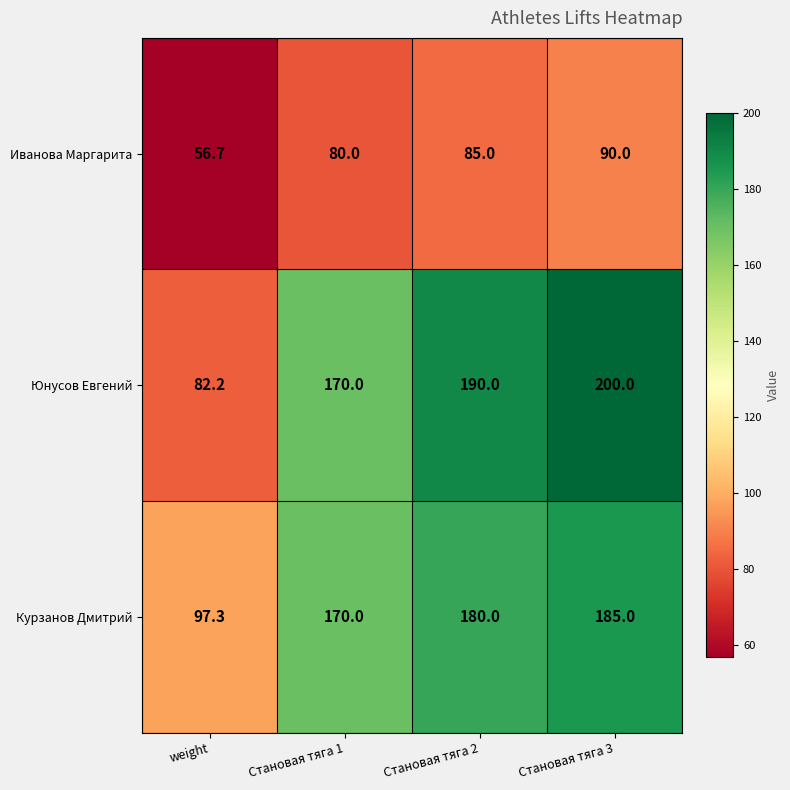

Which series has the widest spread of values?

Юнусов Евгений